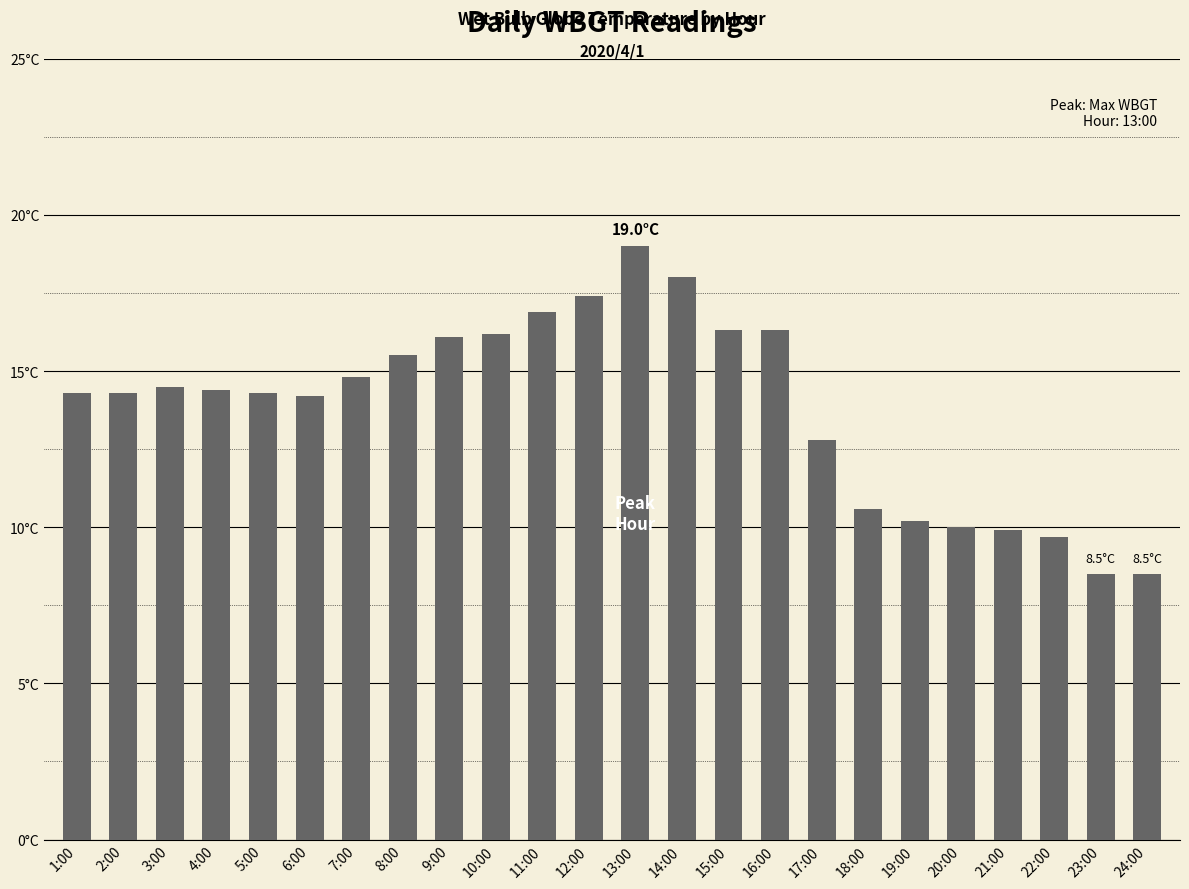

List the labels in order of value, largest first.

13:00, 14:00, 12:00, 11:00, 15:00, 16:00, 10:00, 9:00, 8:00, 7:00, 3:00, 4:00, 1:00, 2:00, 5:00, 6:00, 17:00, 18:00, 19:00, 20:00, 21:00, 22:00, 23:00, 24:00